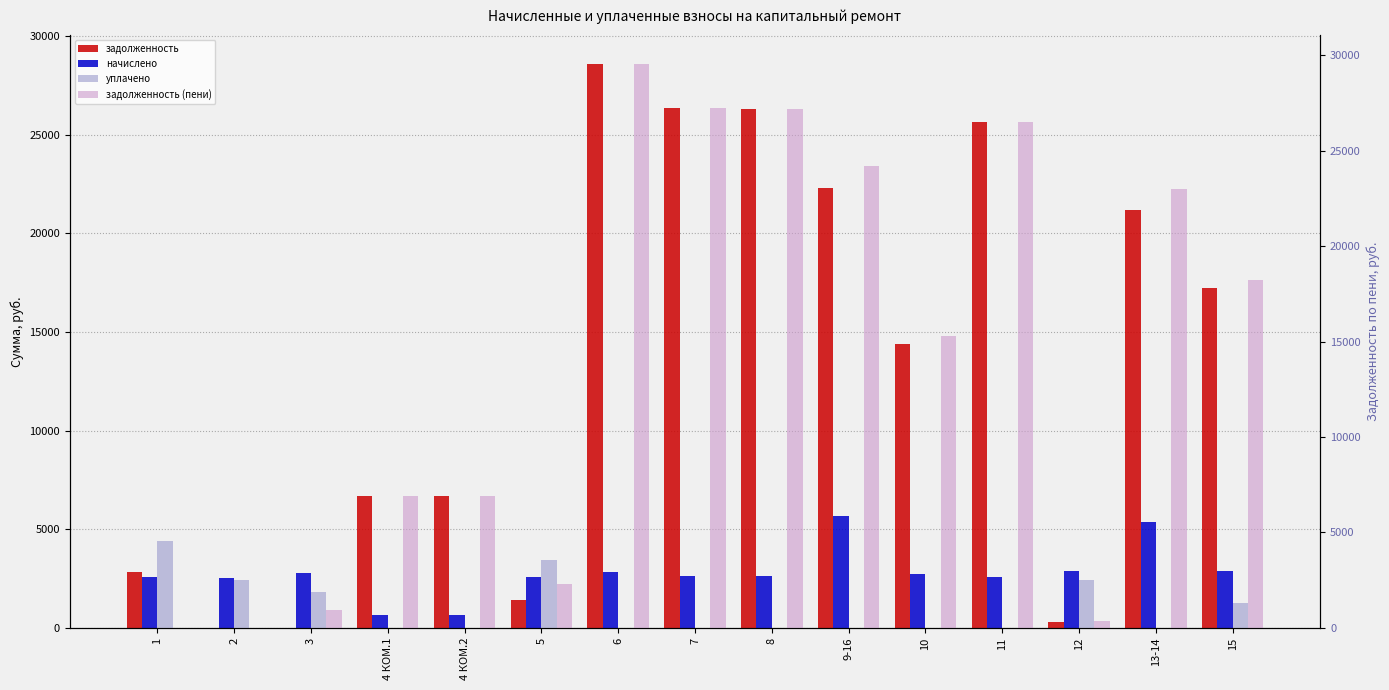

What is the spread (max minus min) of values at 11?

26524.8